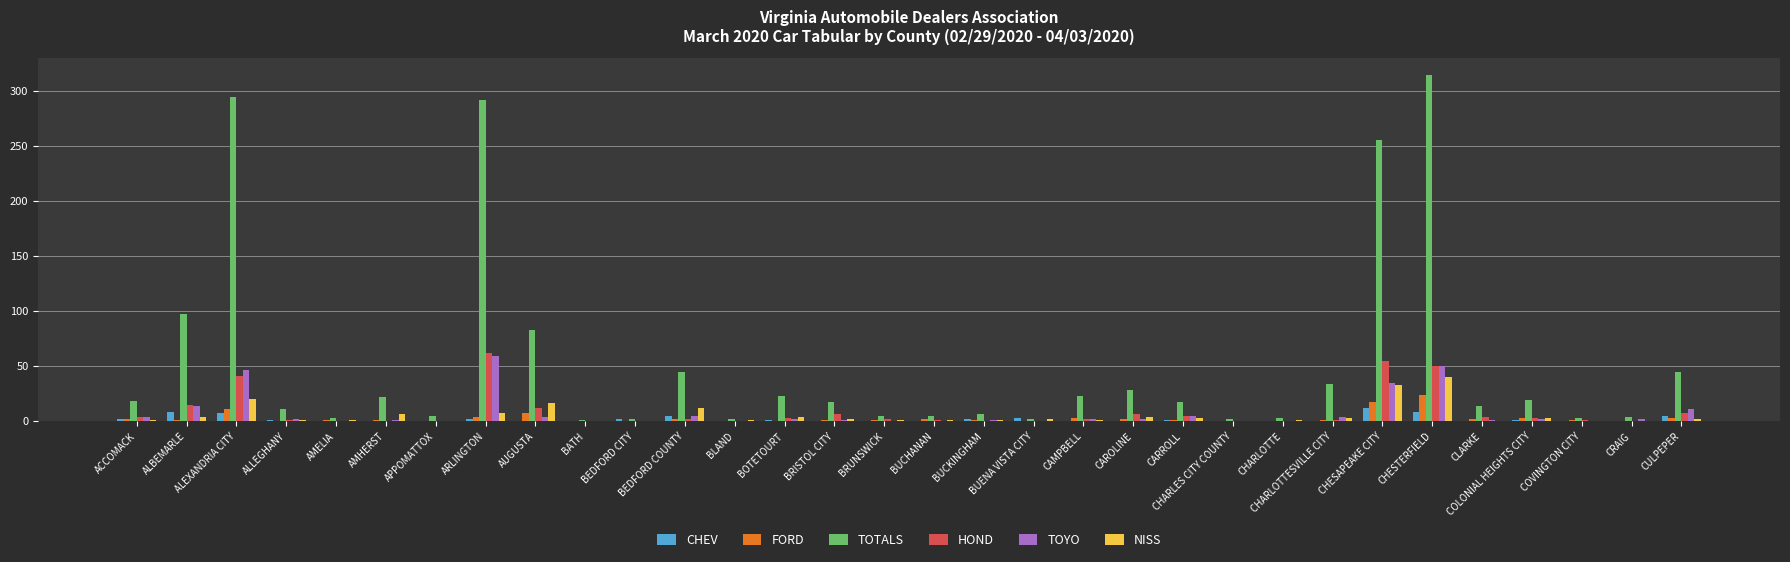

What is the difference between the FORD values at ALEXANDRIA CITY and BOTETOURT?

11